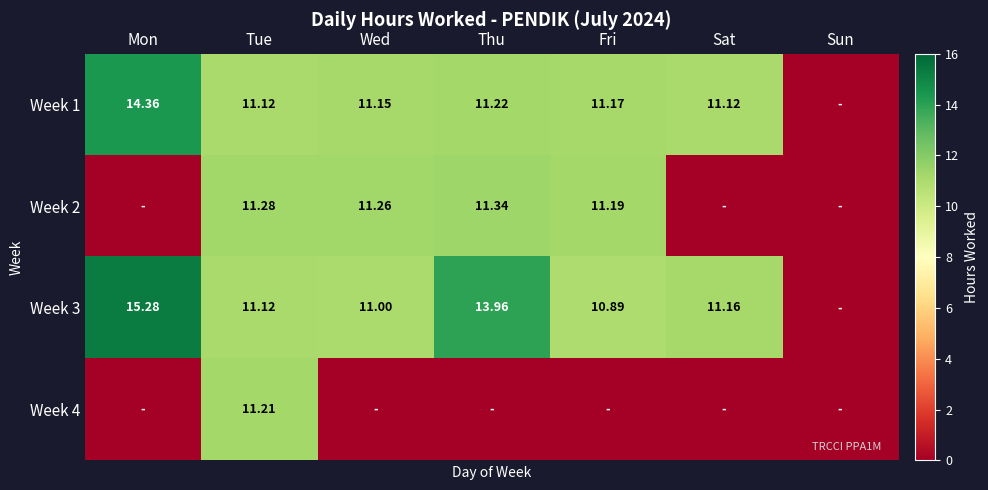

Which label corresponds to the largest value in the chart?

Mon